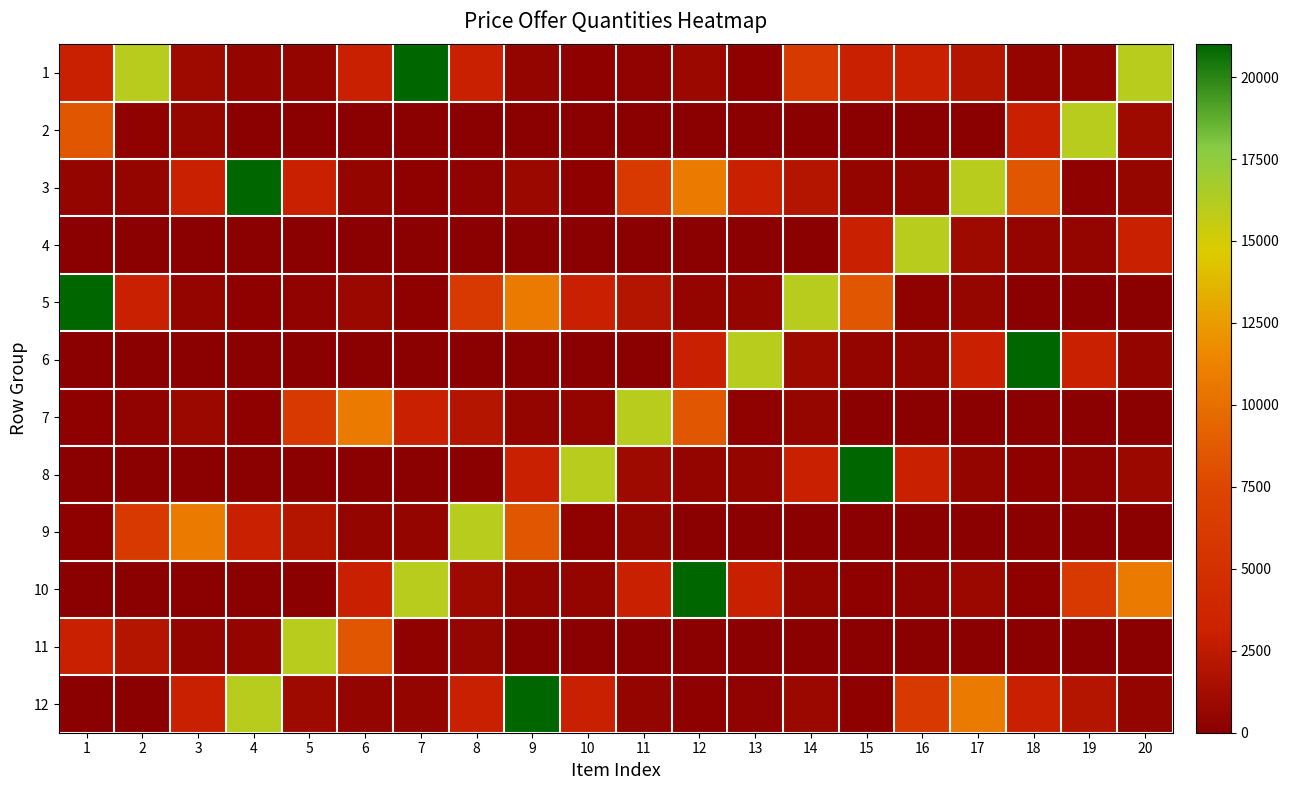

Reading left to right, transcribe all the data shown in this chart.

1: 1=3000	2=16000	3=1000	4=500	5=500	6=3000	7=21000	8=3000	9=500	10=200	11=350	12=800	13=200	14=6000	15=3000	16=3000	17=2000	18=500	19=500	20=16000
2: 1=8500	2=300	3=600	4=50	5=50	6=20	7=20	8=20	9=20	10=20	11=20	12=10	13=10	14=20	15=20	16=20	17=20	18=3000	19=16000	20=1000
3: 1=500	2=500	3=3000	4=21000	5=3000	6=500	7=200	8=350	9=800	10=200	11=6000	12=10700	13=3000	14=2000	15=500	16=500	17=16000	18=8500	19=300	20=600
4: 1=50	2=50	3=20	4=20	5=20	6=20	7=20	8=20	9=10	10=10	11=20	12=20	13=20	14=20	15=3000	16=16000	17=1000	18=500	19=500	20=3000
5: 1=21000	2=3000	3=500	4=200	5=350	6=800	7=200	8=6000	9=10700	10=3000	11=2000	12=500	13=500	14=16000	15=8500	16=300	17=600	18=50	19=50	20=20
6: 1=20	2=20	3=20	4=20	5=20	6=10	7=10	8=20	9=20	10=20	11=20	12=3000	13=16000	14=1000	15=500	16=500	17=3000	18=21000	19=3000	20=500
7: 1=200	2=350	3=800	4=200	5=6000	6=10700	7=3000	8=2000	9=500	10=500	11=16000	12=8500	13=300	14=600	15=50	16=50	17=20	18=20	19=20	20=20
8: 1=20	2=20	3=10	4=10	5=20	6=20	7=20	8=20	9=3000	10=16000	11=1000	12=500	13=500	14=3000	15=21000	16=3000	17=500	18=200	19=350	20=800
9: 1=200	2=6000	3=10700	4=3000	5=2000	6=500	7=500	8=16000	9=8500	10=300	11=600	12=50	13=50	14=20	15=20	16=20	17=20	18=20	19=20	20=10
10: 1=10	2=20	3=20	4=20	5=20	6=3000	7=16000	8=1000	9=500	10=500	11=3000	12=21000	13=3000	14=500	15=200	16=350	17=800	18=200	19=6000	20=10700
11: 1=3000	2=2000	3=500	4=500	5=16000	6=8500	7=300	8=600	9=50	10=50	11=20	12=20	13=20	14=20	15=20	16=20	17=10	18=10	19=20	20=20
12: 1=20	2=20	3=3000	4=16000	5=1000	6=500	7=500	8=3000	9=21000	10=3000	11=500	12=200	13=350	14=800	15=200	16=6000	17=10700	18=3000	19=2000	20=500